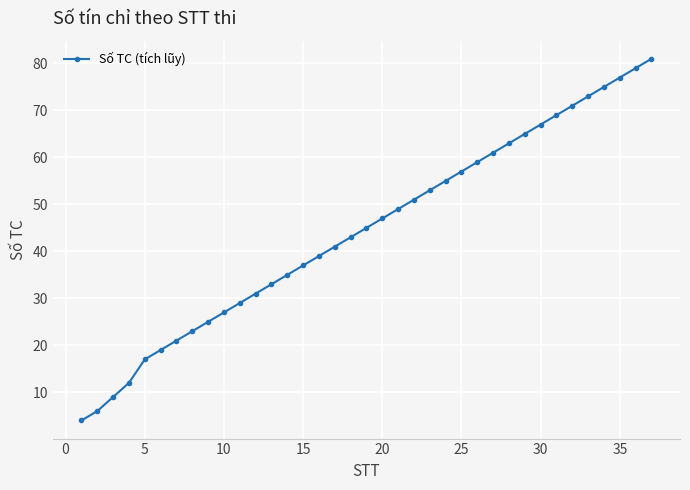

True or false: there are more than 1 points higher than both neighbors.

False